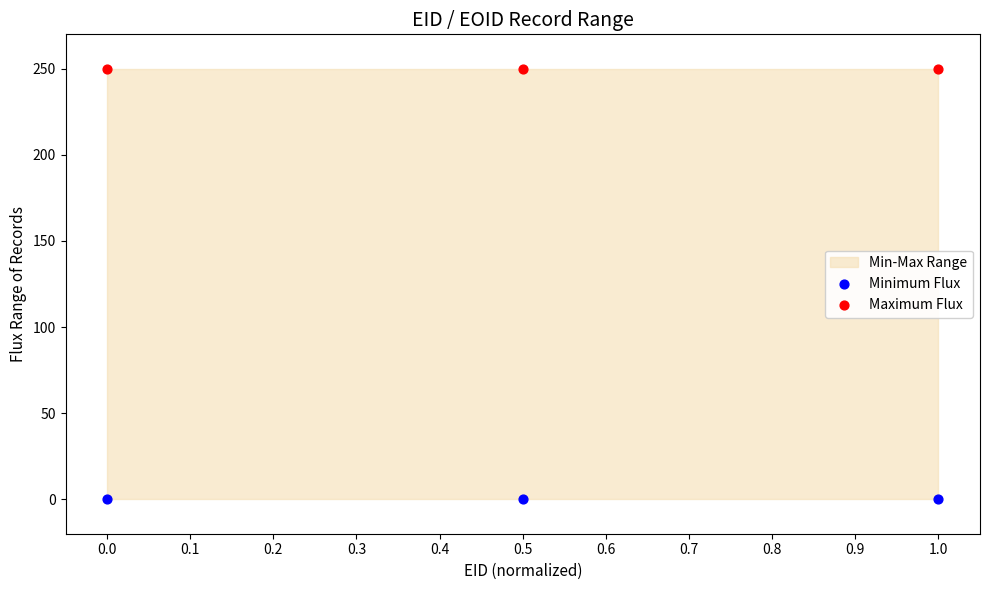

Which series reaches the minimum Y coordinate?

Minimum Flux